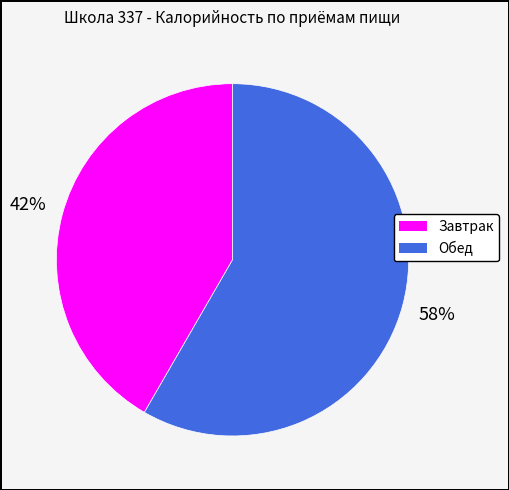

Which slice is the largest?

Обед